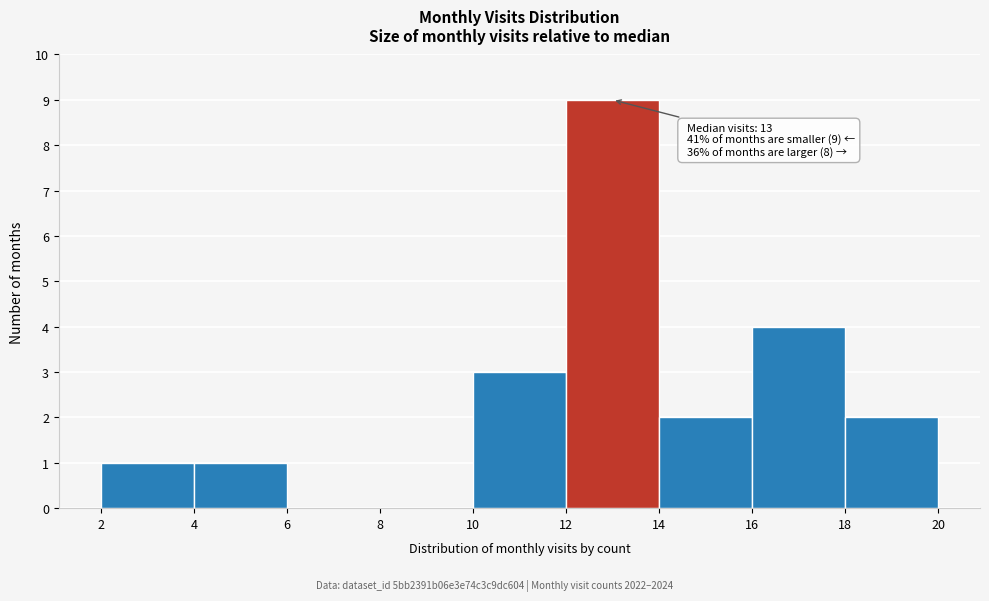

Which range on the x-axis has the tallest bar?

12 to 14